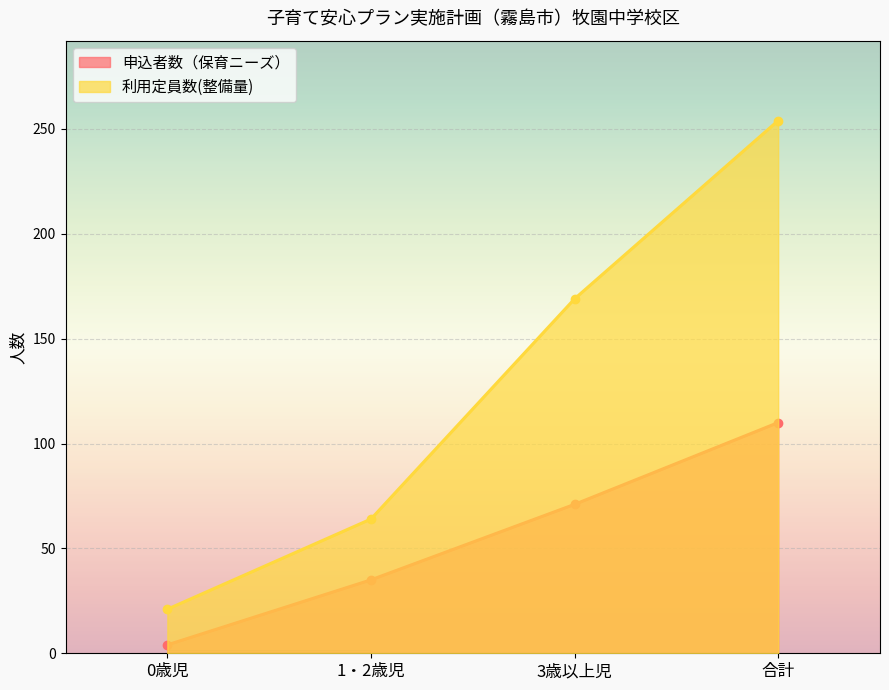

True or false: 利用定員数(整備量) has more than 0 points higher than both neighbors.

False